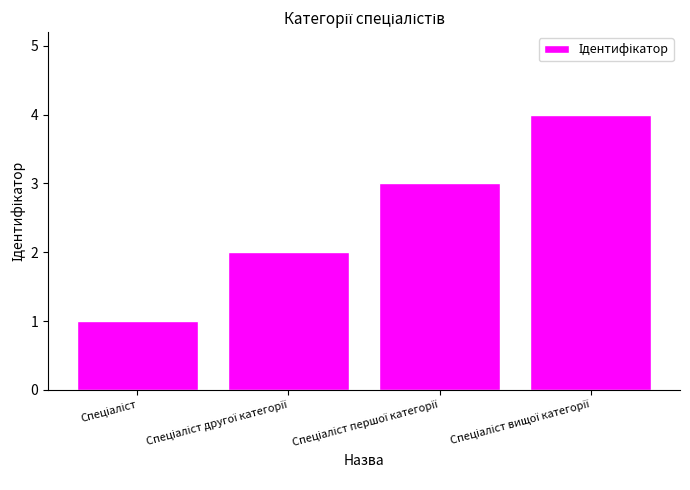

What is the sum of all values?

10